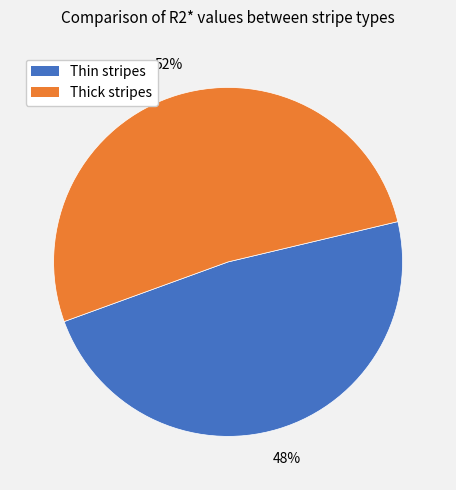

To the nearest percent, what is the difference between the largest and smallest slice percentages?

4%